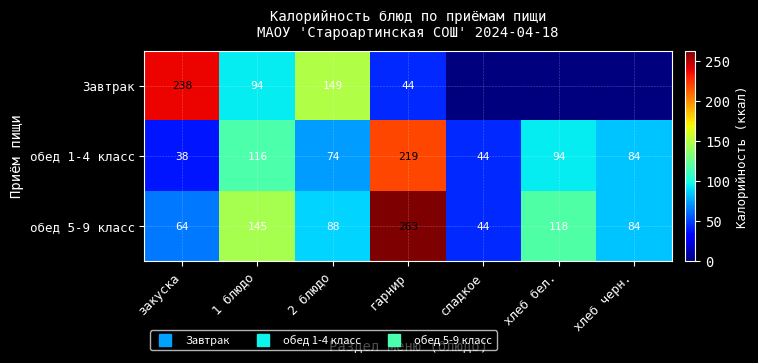

List the labels in order of обед 1-4 класс value, smallest first.

закуска, сладкое, 2 блюдо, хлеб черн., хлеб бел., 1 блюдо, гарнир